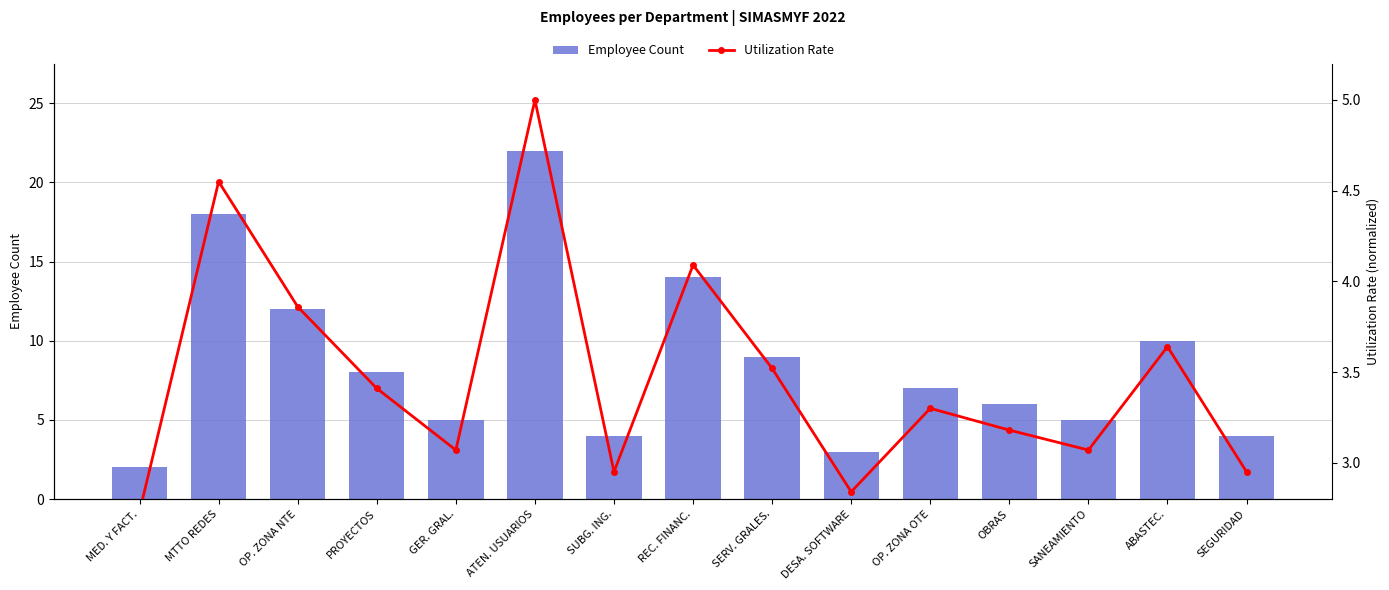

Rank the series by their maximum value, from lowest to highest.

Utilization Rate, Employee Count